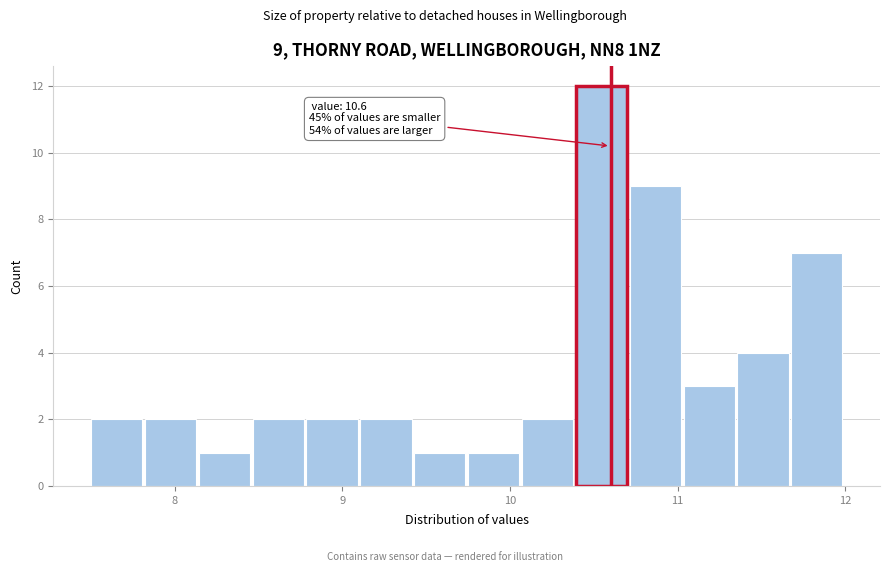

Read against the x-axis, roughly where is the centre of the tallest bar?

10.5